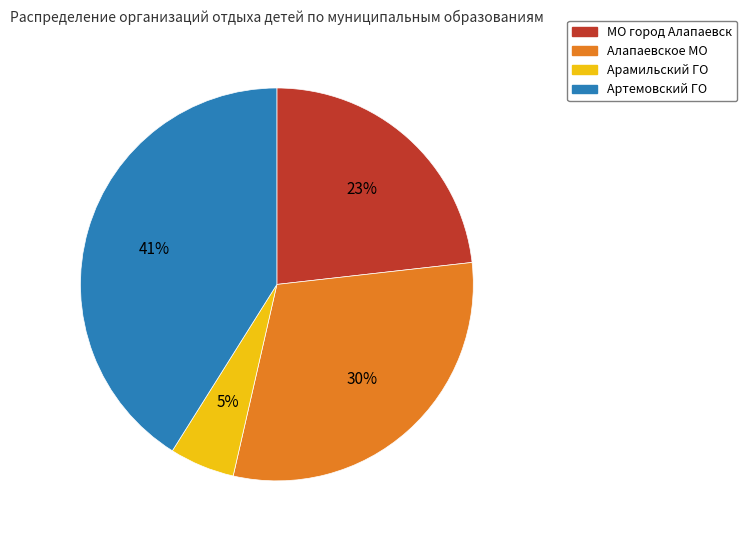

Which slice is the smallest?

Арамильский ГО